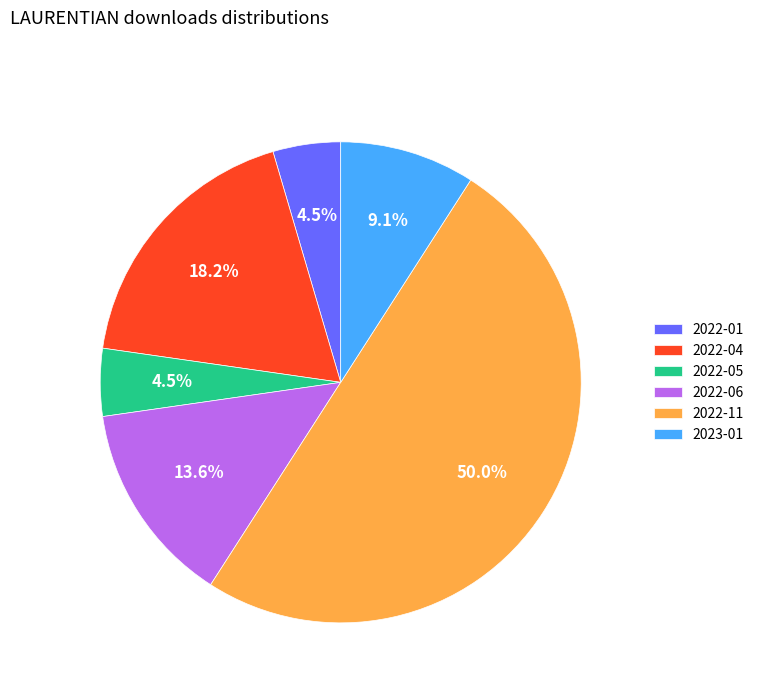

Which category accounts for the majority?

2022-11